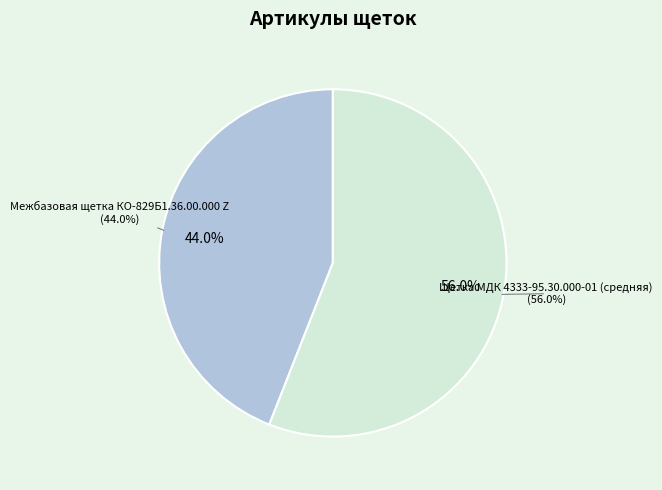

Between Щетка МДК 4333-95.30.000-01 (средняя) and Межбазовая щетка КО-829Б1.36.00.000 Z, which is larger?

Щетка МДК 4333-95.30.000-01 (средняя)